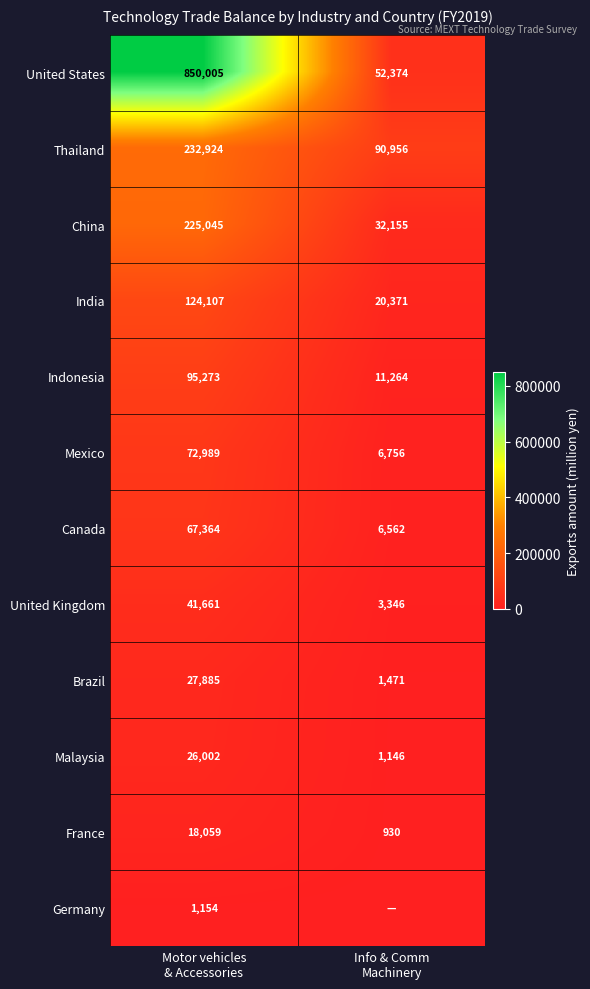

What is the average value of the Brazil series?

14678